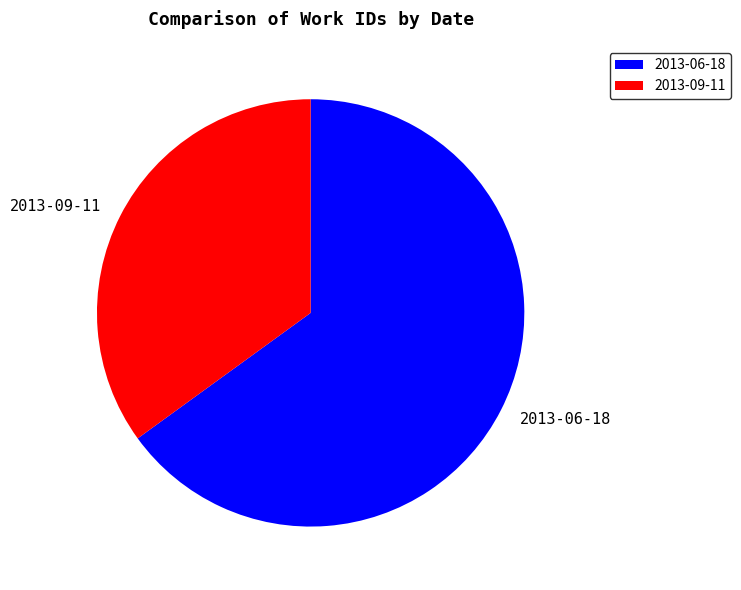

Which has a higher value, 2013-06-18 or 2013-09-11?

2013-06-18